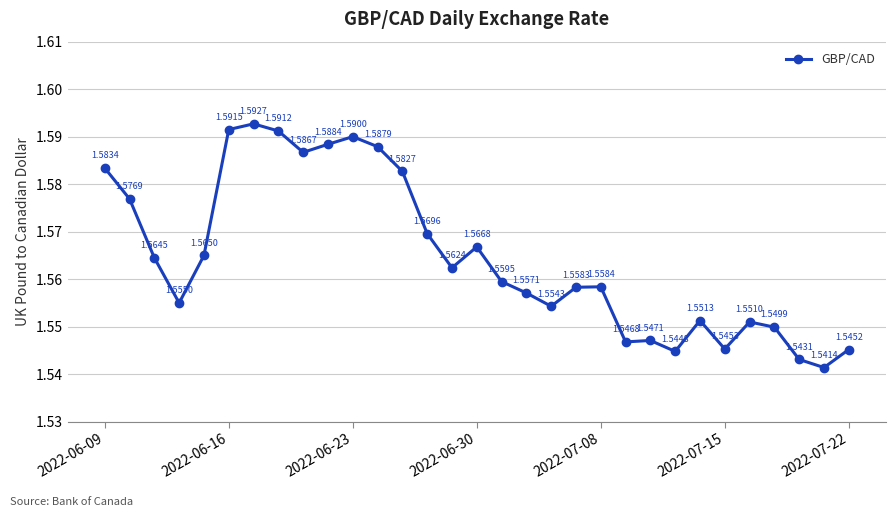

How many interior local peaks (higher than both neighbors) does the data have?

7